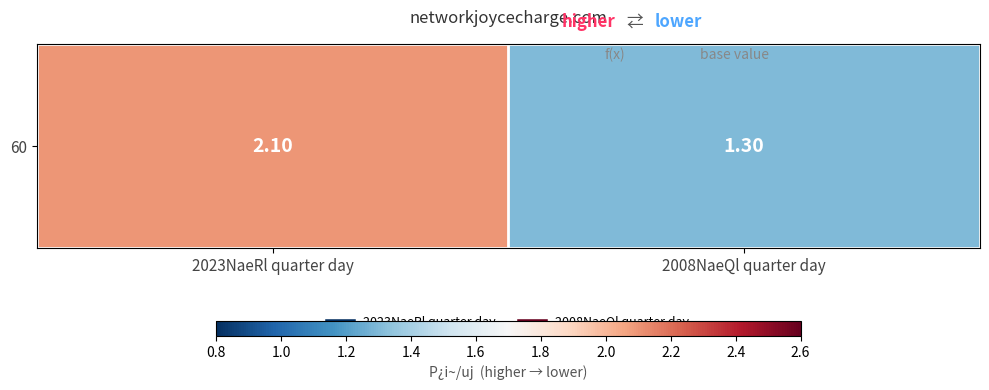

Rank the categories by value from highest to lowest.

2023NaeRl quarter day, 2008NaeQl quarter day